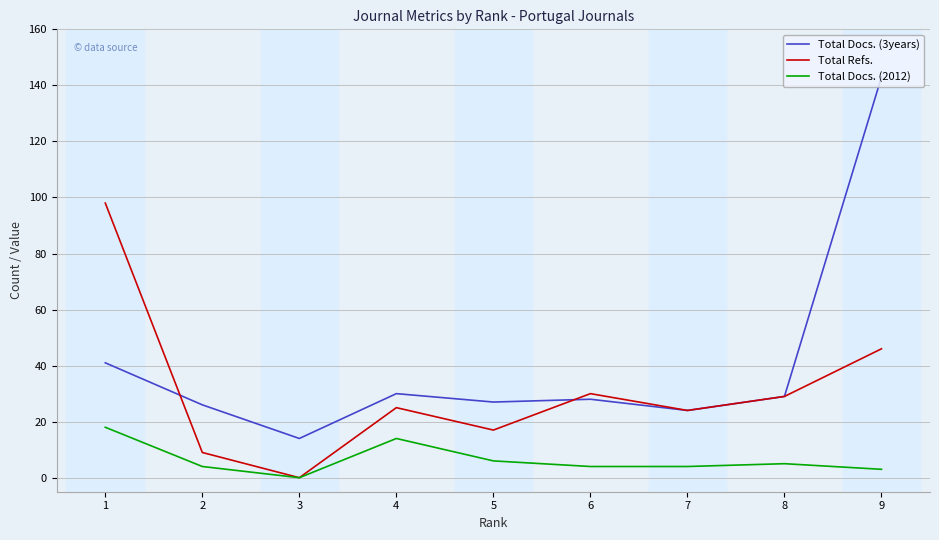

True or false: Total Docs. (2012) and Total Docs. (3years) intersect in this chart.

False